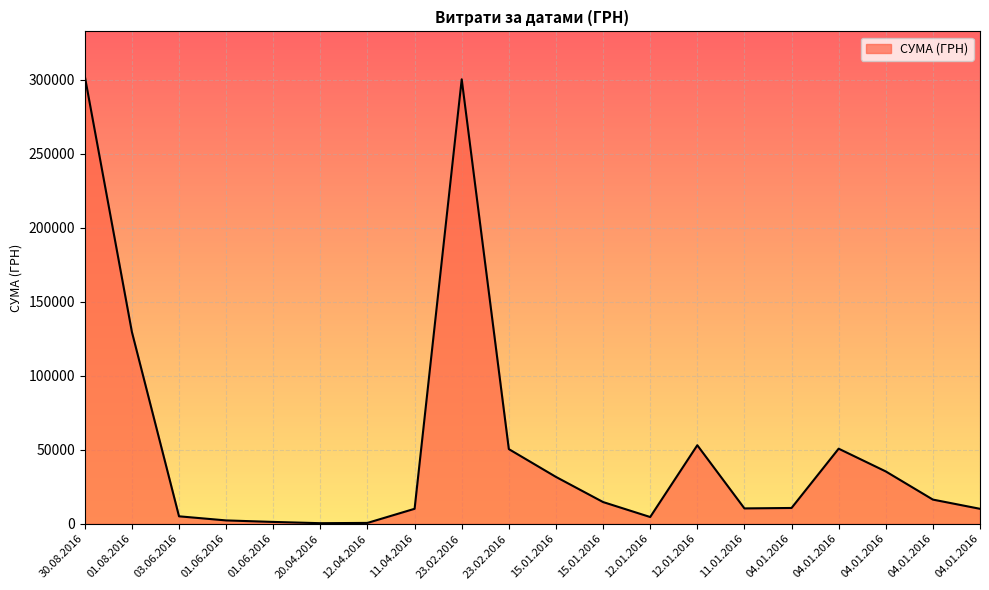

Is this an area chart (filled region under the line)?

Yes